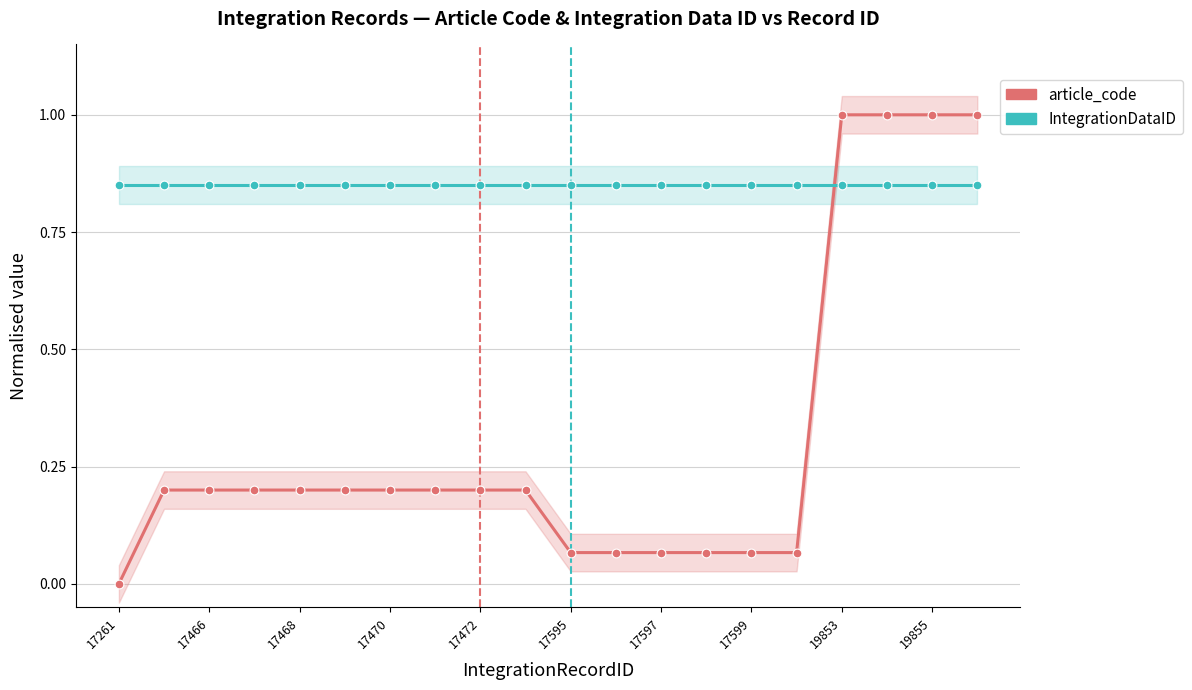

At how many categories does at least one series exceed 0?

20